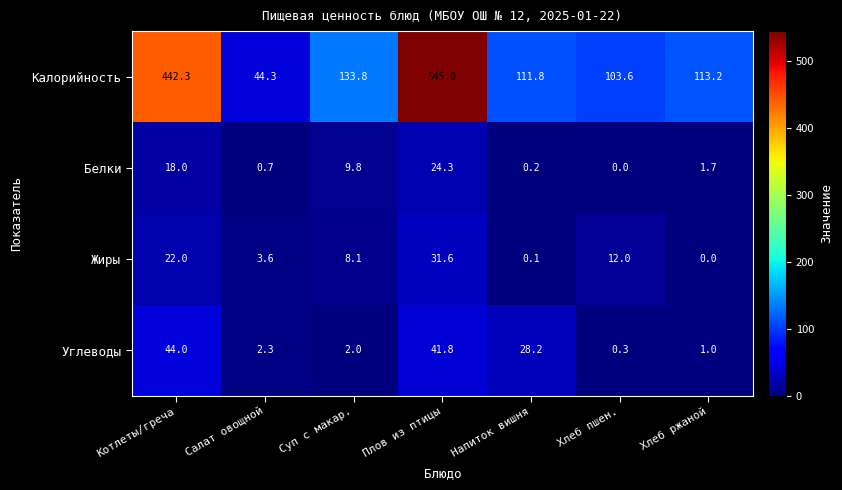

What is the difference between the highest and lowest values at Плов из птицы?

520.7